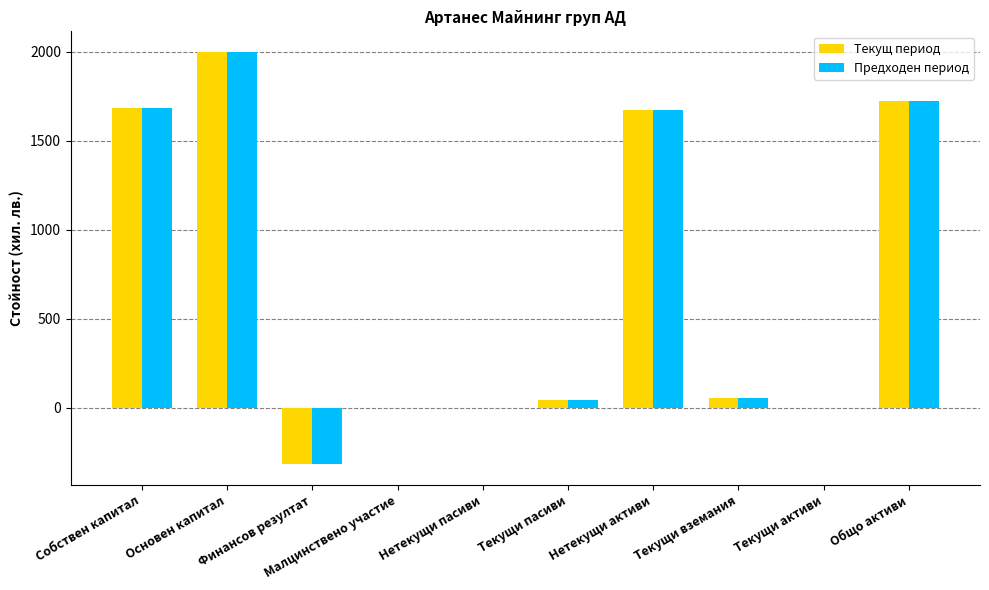

At which category is the sum across all series the highest?

Основен капитал